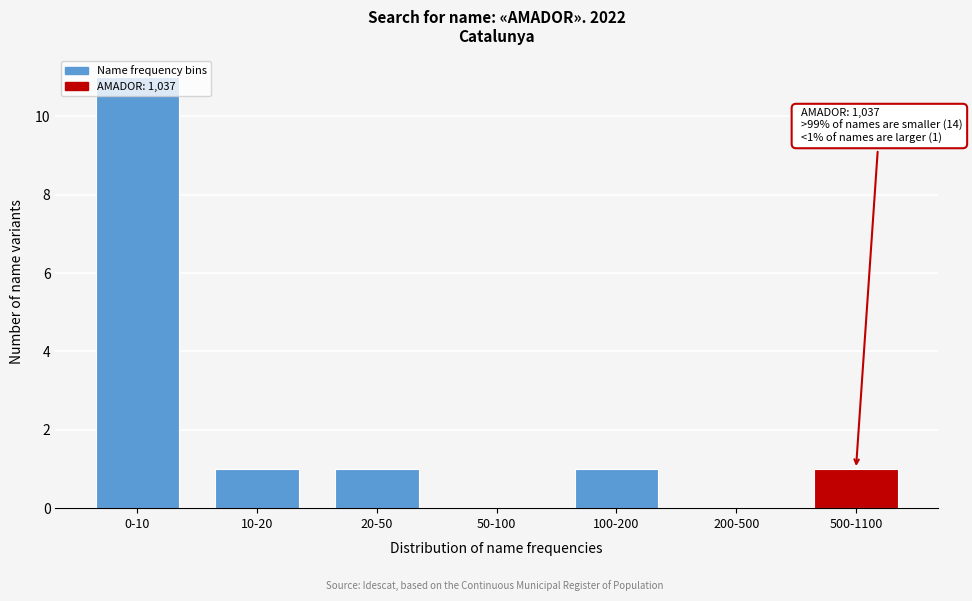

True or false: the data shows 1 at 10-20.

True